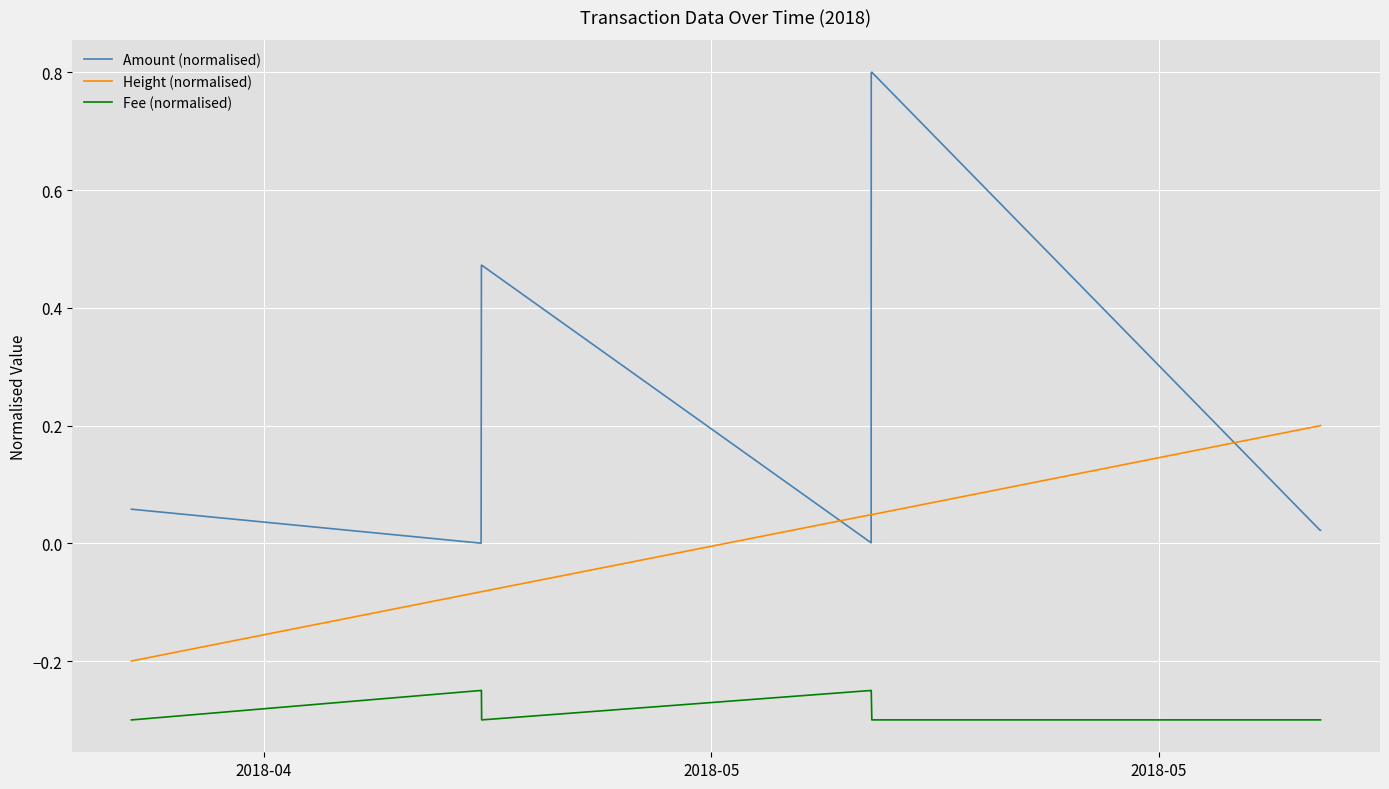

What is the sum of all Amount (normalised) values?

2.7